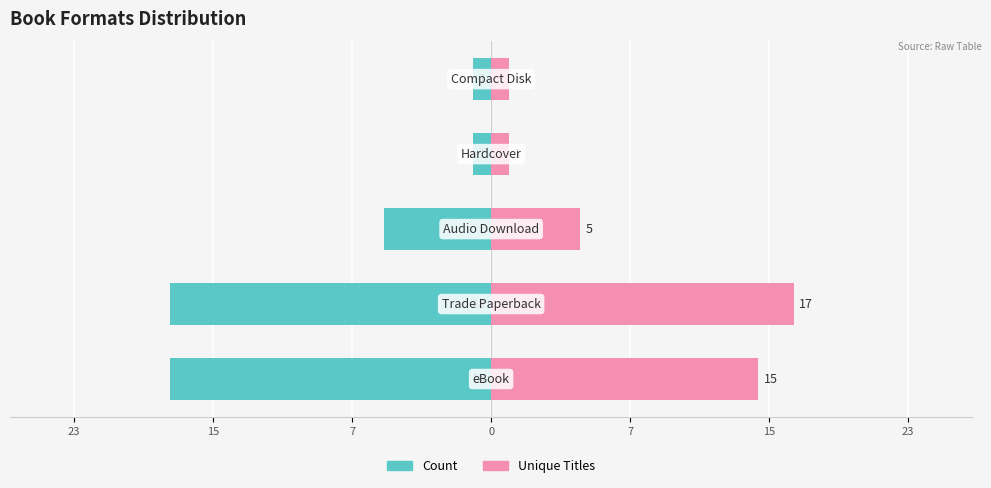

What is the spread (max minus min) of values at 0?

2